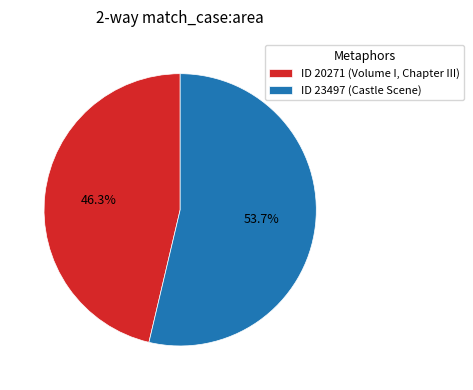

Does ID 23497 (Castle Scene) represent more than half of the total?

Yes